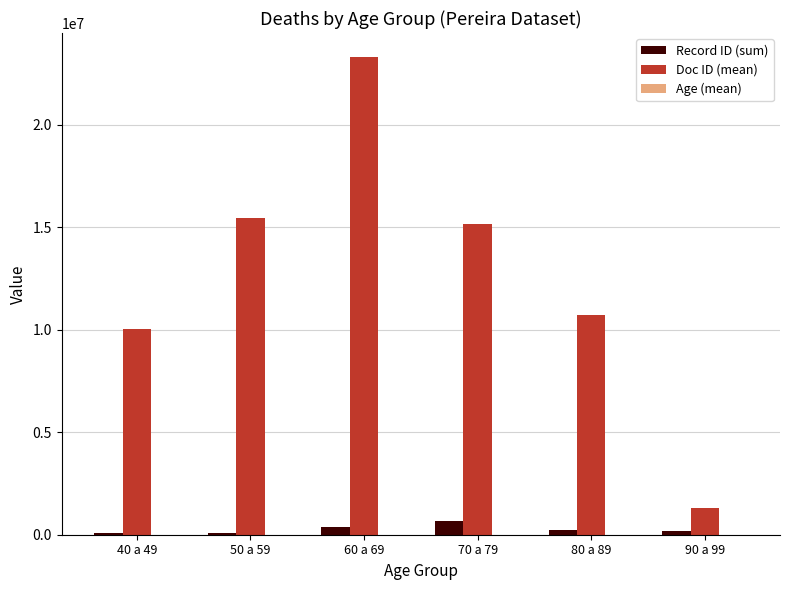

What is the maximum value shown in the chart?

23297257